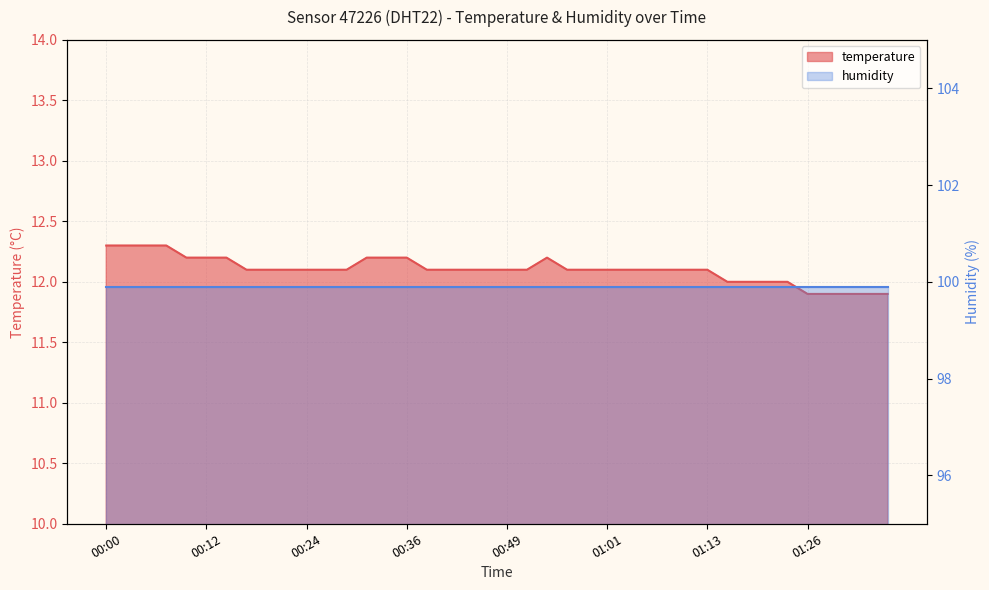

What is the sum of all values?

484.1